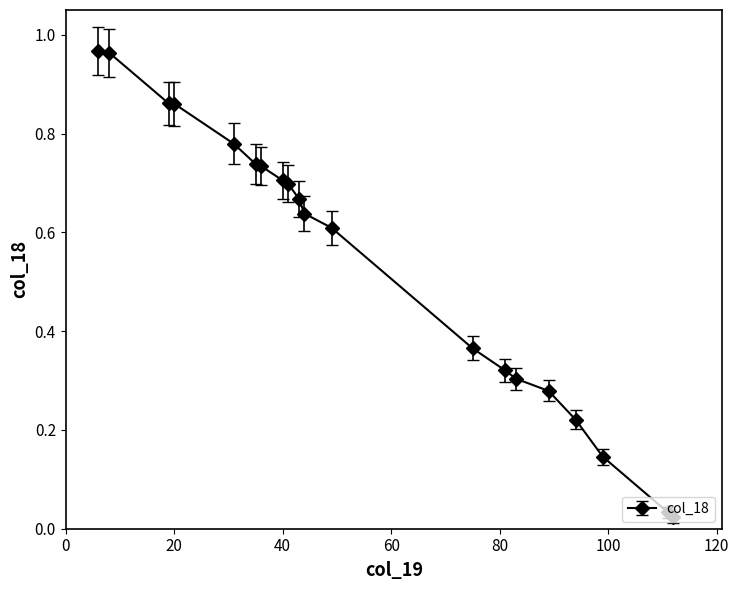

What is the average value?

0.5